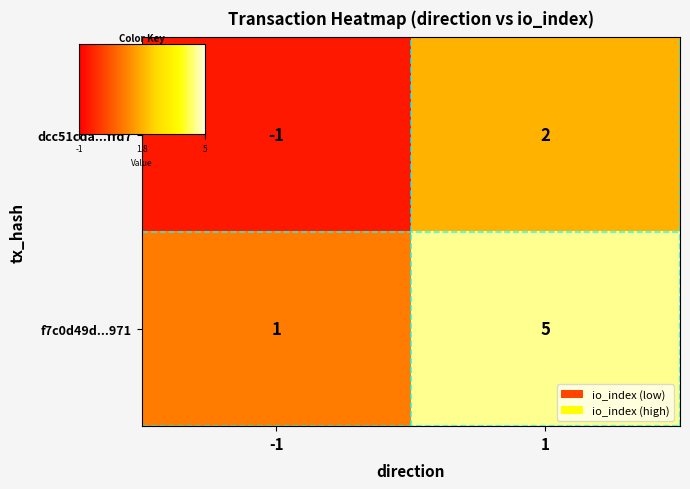

Reading left to right, extract all data points from this chart.

dcc51cda...ffd7: -1	2
f7c0d49d...971: 1	5